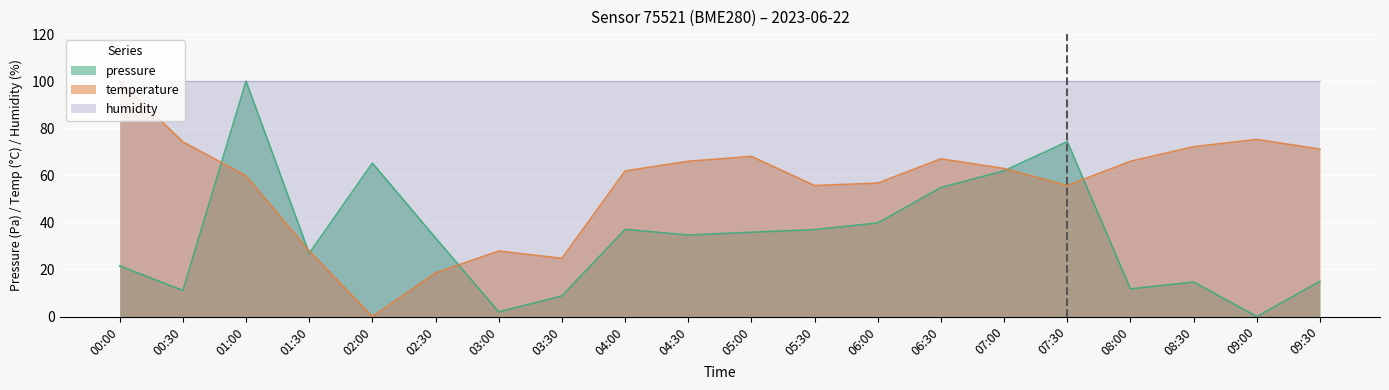

Between 00:30 and 03:00, which series saw the biggest shift?

temperature